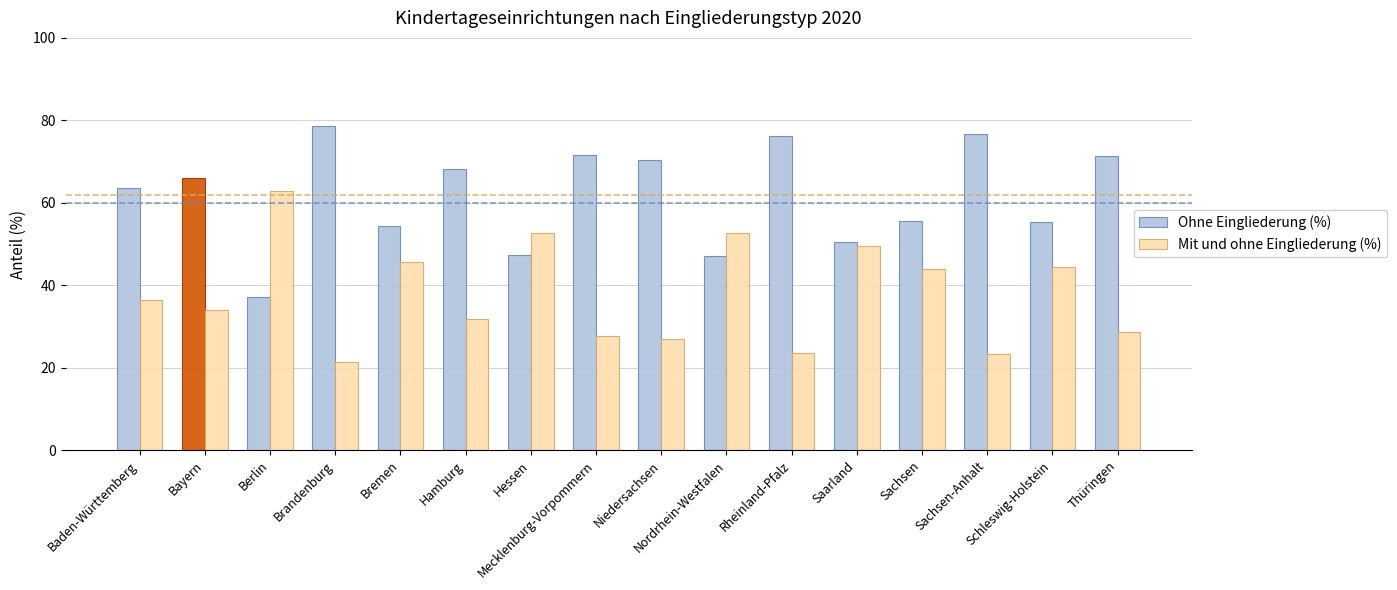

List the series in order of their overall mean, highest first.

Ohne Eingliederung (%), Mit und ohne Eingliederung (%)